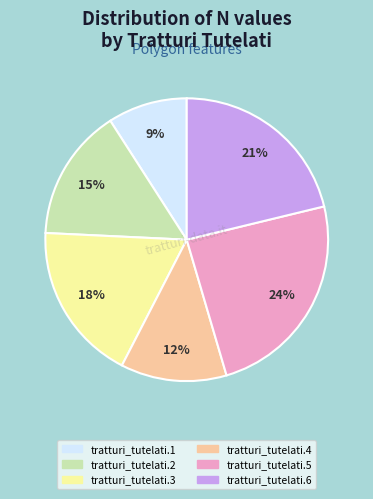

To the nearest percent, what percentage of the pie is tratturi_tutelati.3?

18%